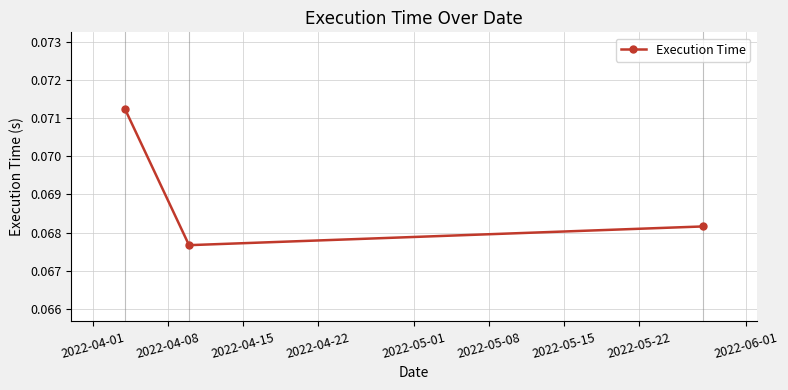

Count the values in the range 0 to 1.

3